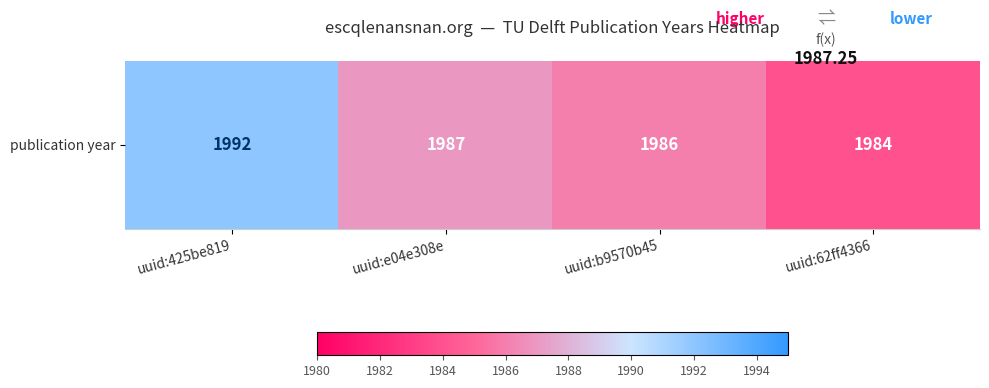

The value at uuid:e04e308e is 1987. True or false?

True